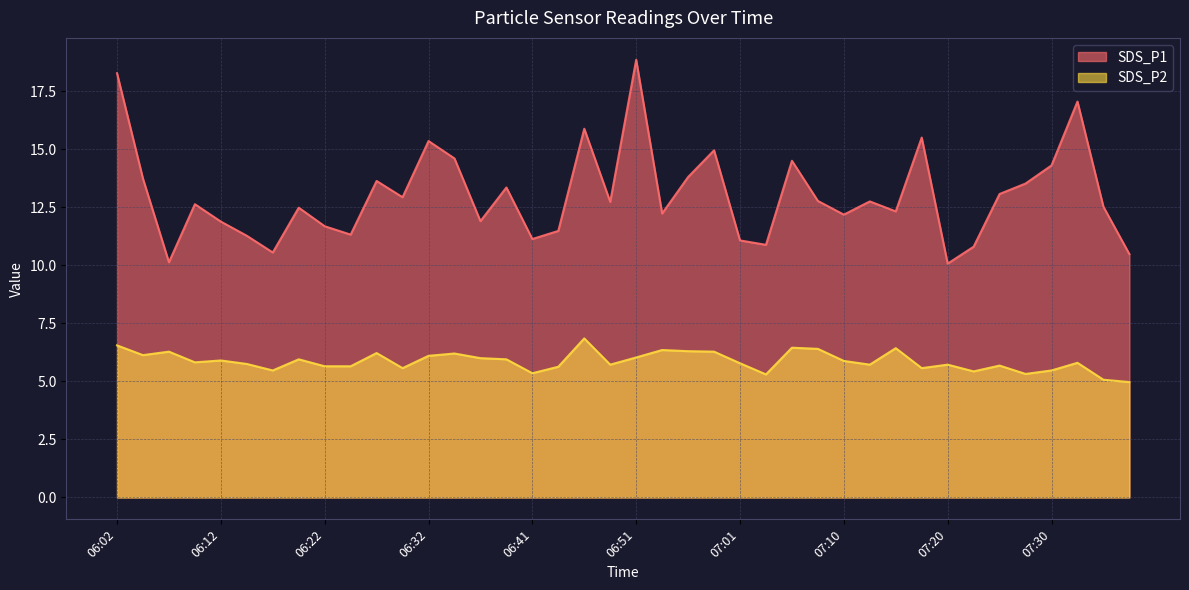

At 07:06, list the series in order from smallest to largest.

SDS_P2, SDS_P1